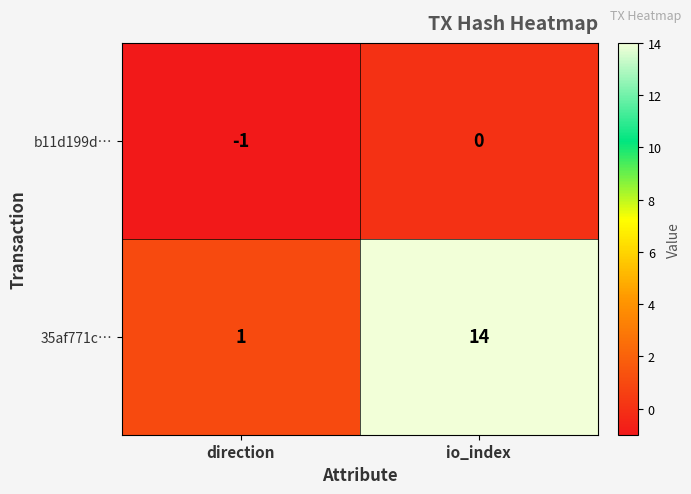

How many values in b11d199d… are below zero?

1